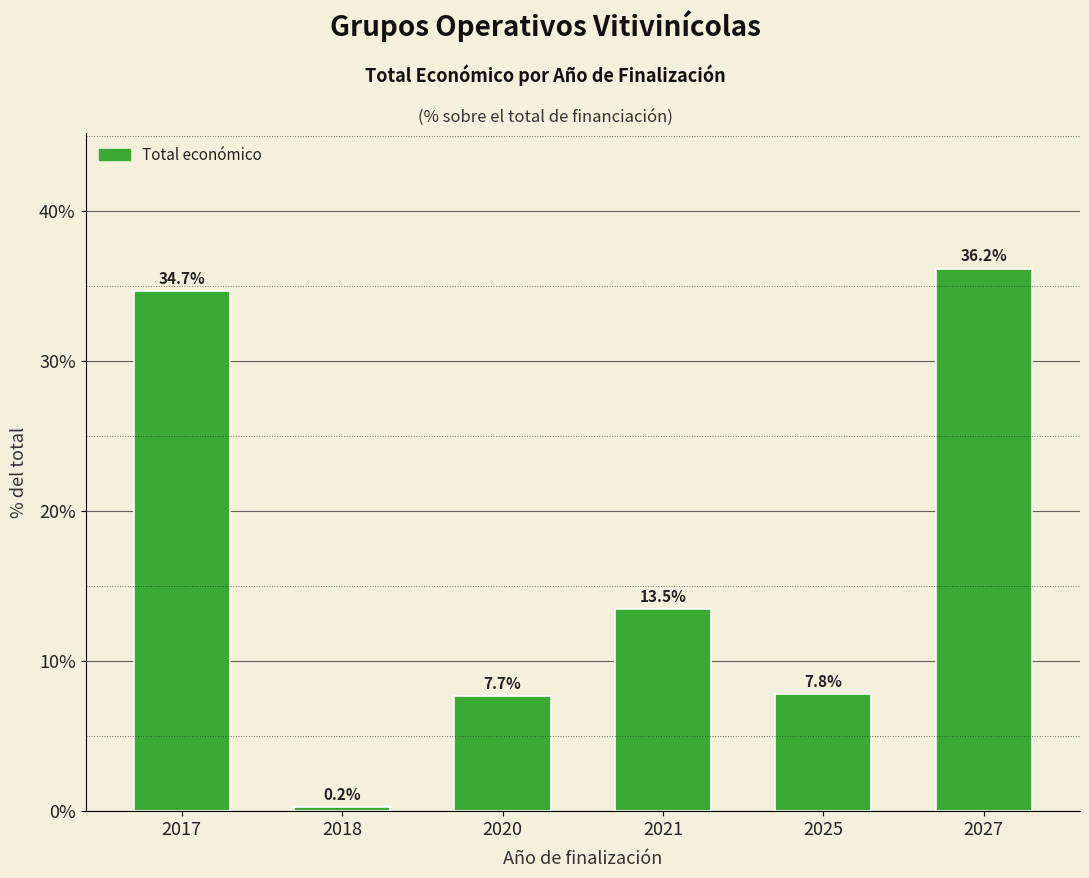

Reading right to left, extract all data points from this chart.

36.2	7.8	13.5	7.7	0.2	34.7